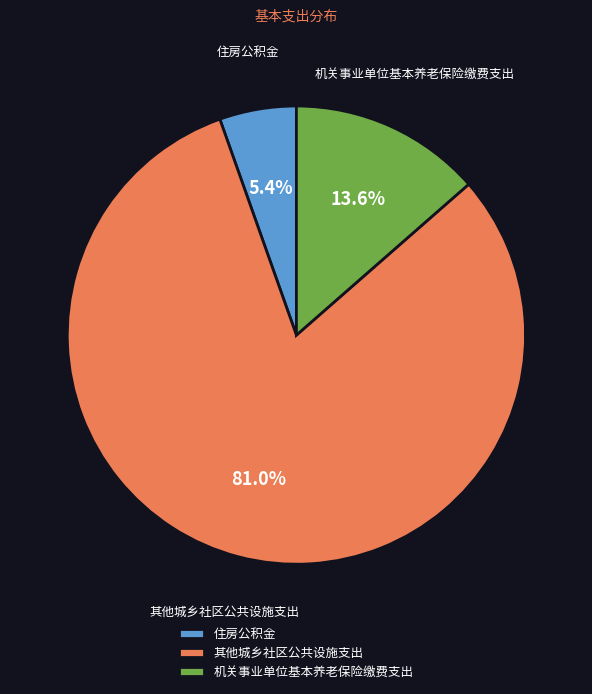

What percentage is the 机关事业单位基本养老保险缴费支出 slice, to the nearest percent?

14%